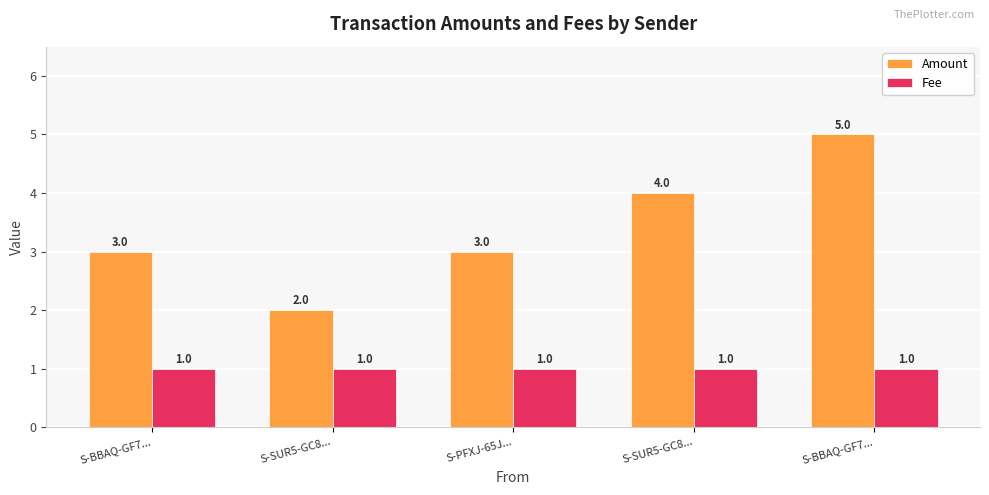

What are all the series names shown in the legend?

Amount, Fee